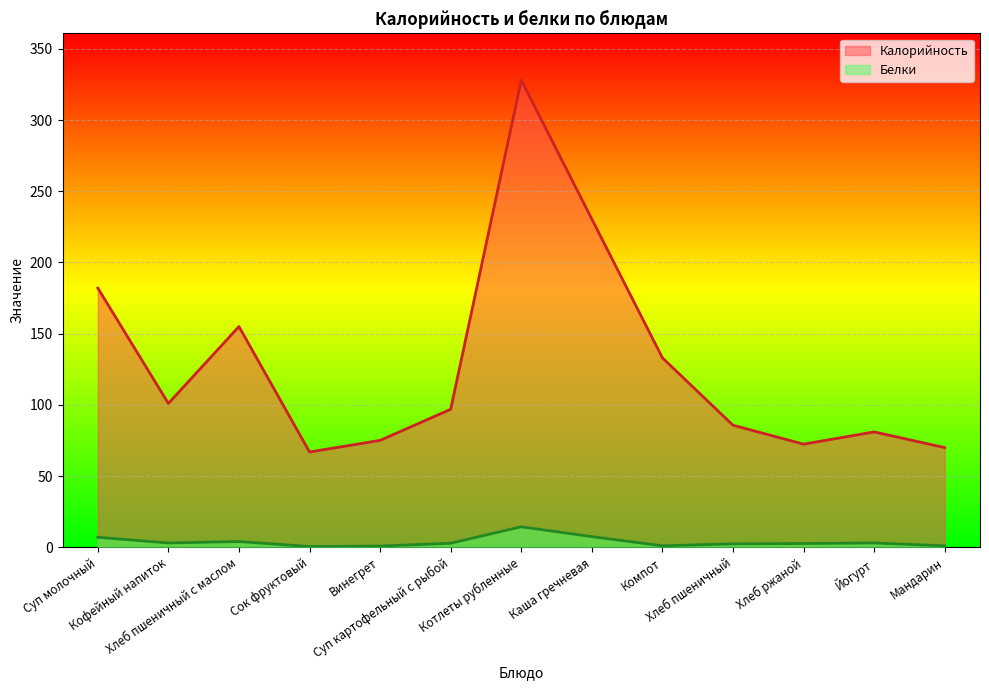

How many data points does each series have?

13